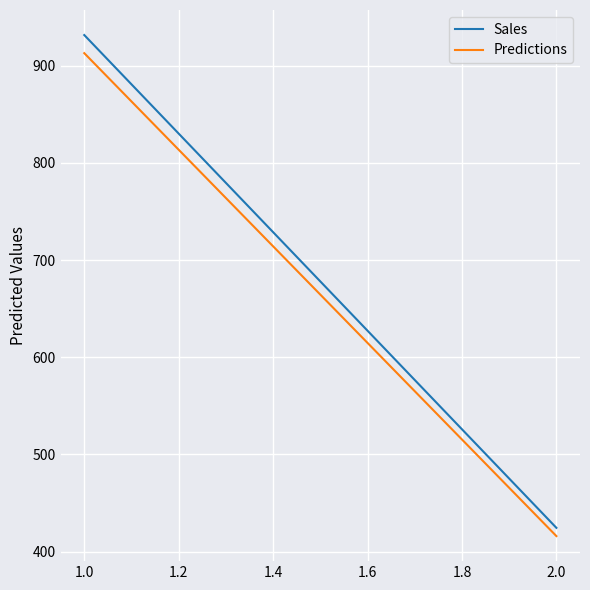

Which series has the largest total across all categories?

Sales